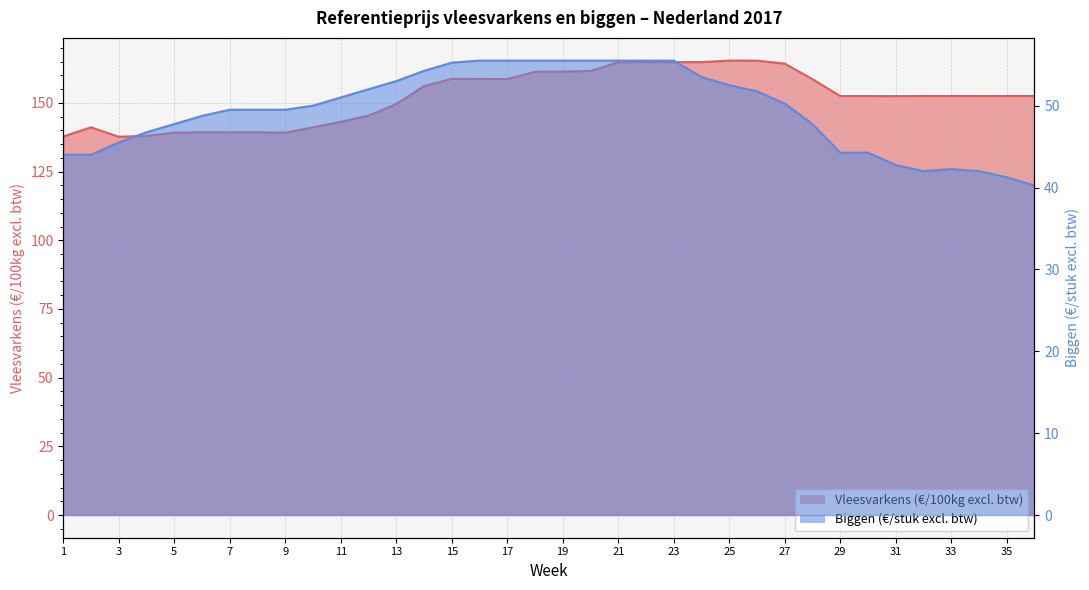

The value of Biggen (€/stuk excl. btw) at 33 is 63.8. True or false?

False